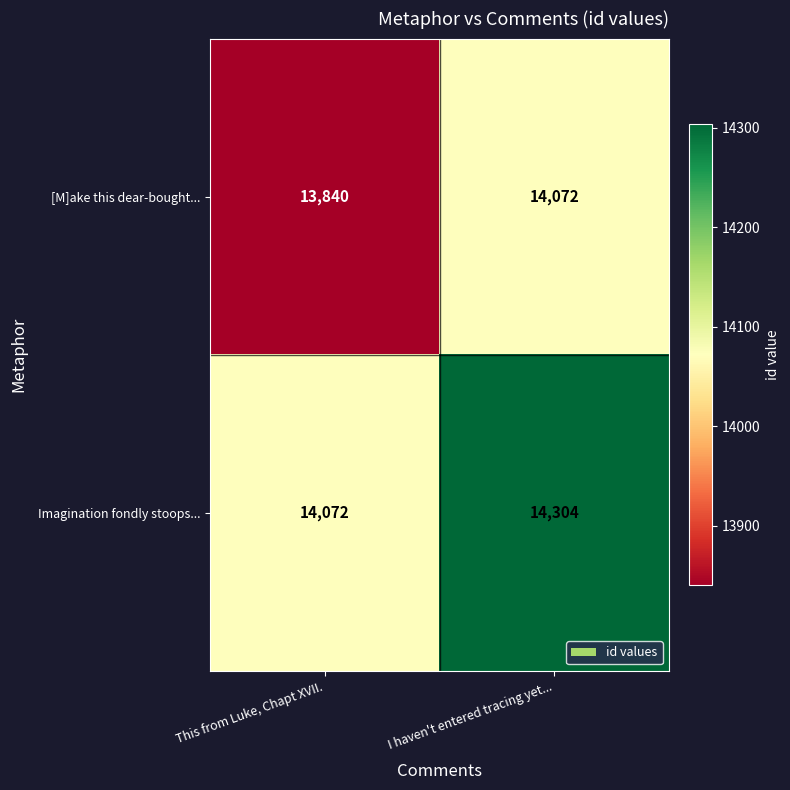

At how many categories does at least one series exceed 14095?

1